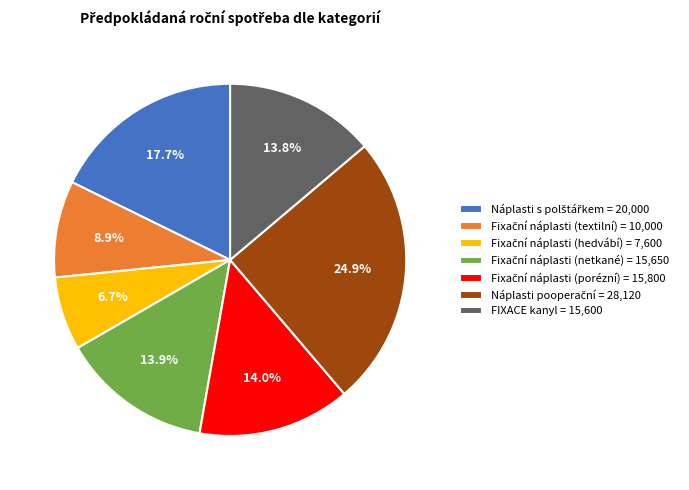

Does any single category account for the majority?

No